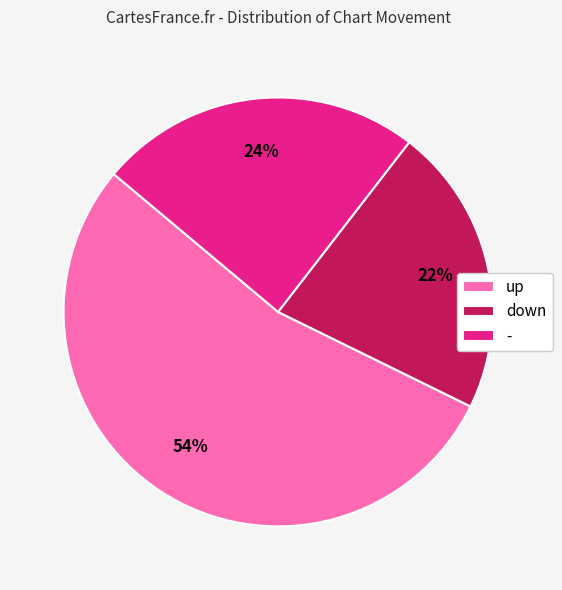

Which slice is the largest?

up